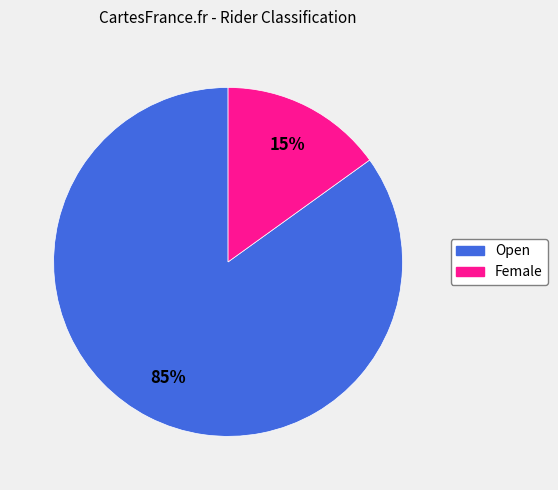

Is the sum of Female and Open greater than half?

Yes